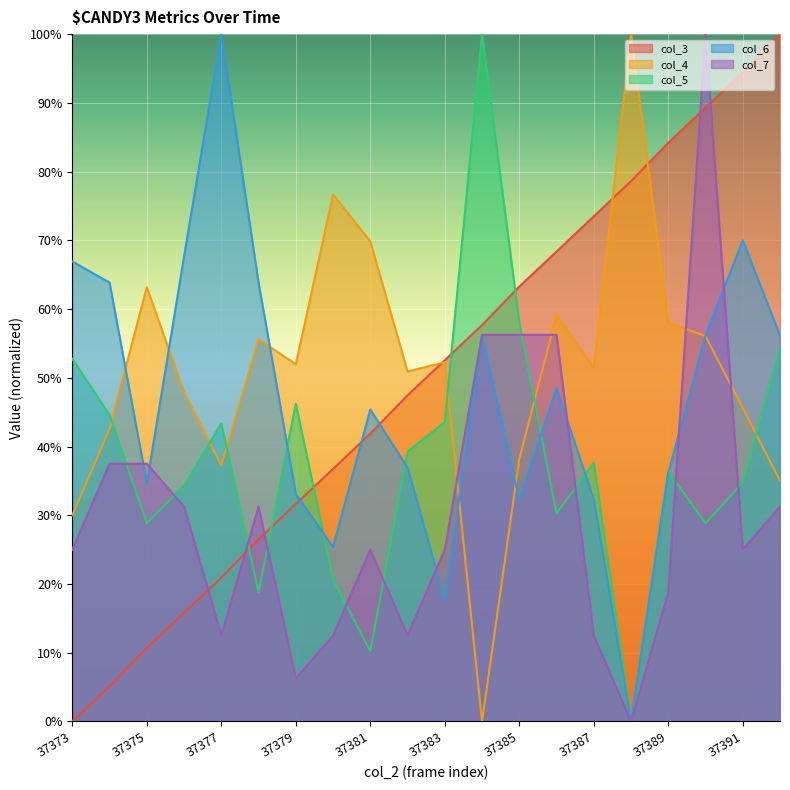

Which has a higher value, 37384 or 37386?

37386